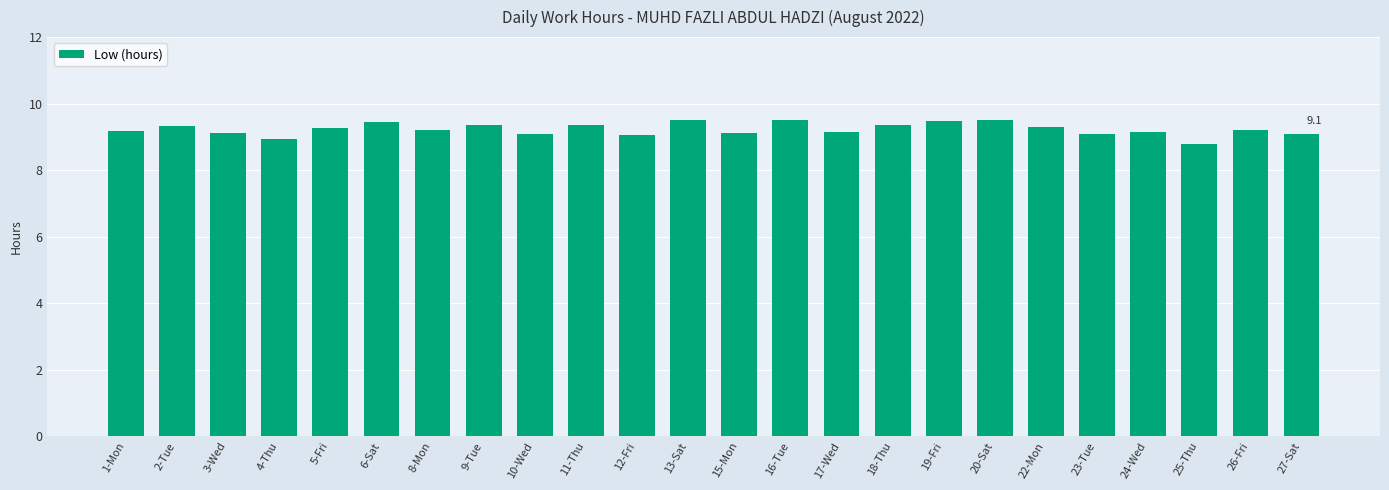

Are the bars grouped side by side (vs. stacked)?

No